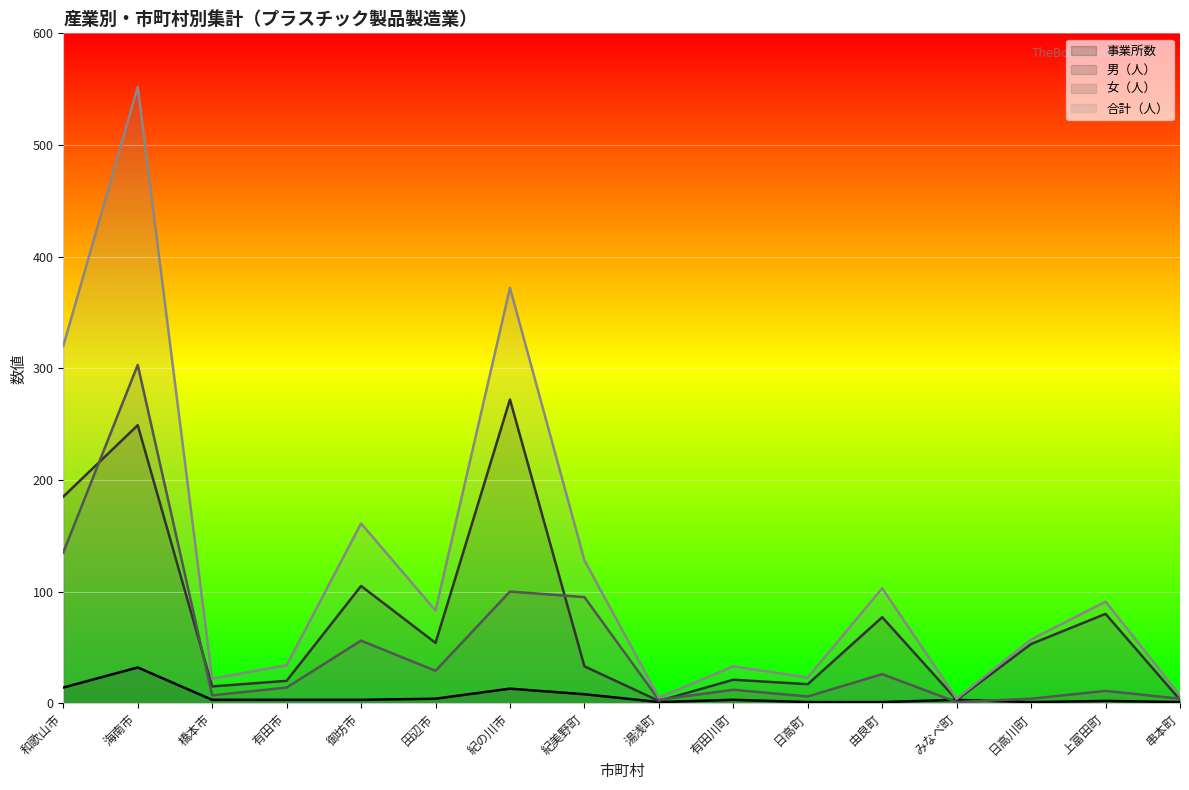

Reading left to right, what are all the values shown in this chart?

事業所数: 和歌山市=14	海南市=32	橋本市=3	有田市=3	御坊市=3	田辺市=4	紀の川市=13	紀美野町=8	湯浅町=1	有田川町=3	日高町=1	由良町=1	みなべ町=3	日高川町=1	上富田町=2	串本町=1
男（人）: 和歌山市=185	海南市=249	橋本市=15	有田市=20	御坊市=105	田辺市=54	紀の川市=272	紀美野町=33	湯浅町=2	有田川町=21	日高町=17	由良町=77	みなべ町=3	日高川町=53	上富田町=80	串本町=3
女（人）: 和歌山市=135	海南市=303	橋本市=7	有田市=14	御坊市=56	田辺市=29	紀の川市=100	紀美野町=95	湯浅町=3	有田川町=12	日高町=6	由良町=26	みなべ町=1	日高川町=4	上富田町=11	串本町=4
合計（人）: 和歌山市=320	海南市=552	橋本市=22	有田市=34	御坊市=161	田辺市=83	紀の川市=372	紀美野町=128	湯浅町=5	有田川町=33	日高町=23	由良町=103	みなべ町=4	日高川町=57	上富田町=91	串本町=7